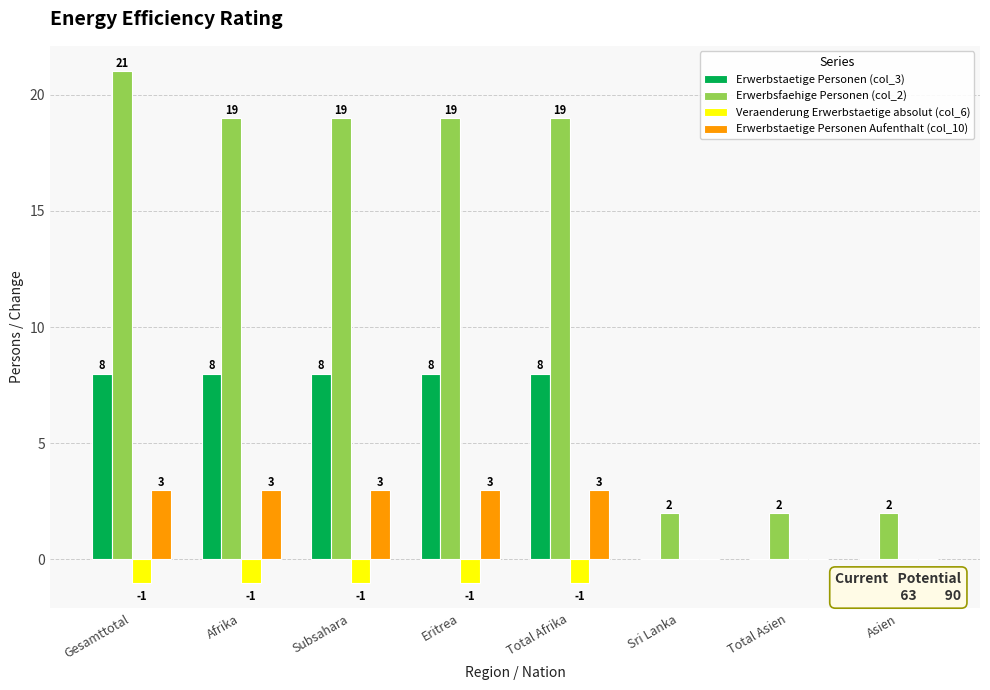

The Veraenderung Erwerbstaetige absolut (col_6) series shows 0 at Total Asien. True or false?

True